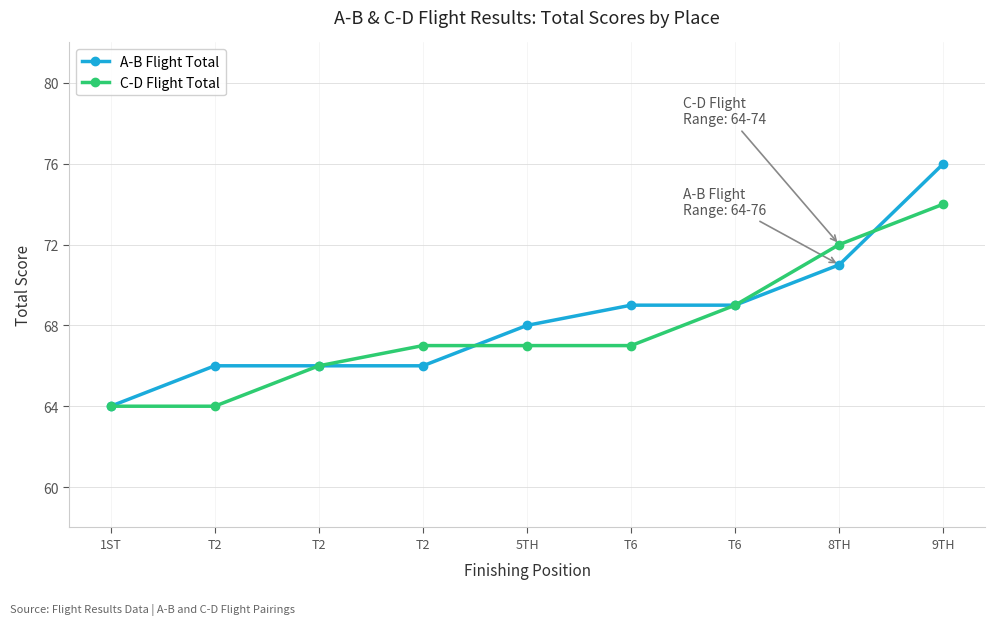

Which category has the lowest value in the C-D Flight Total series?

1ST